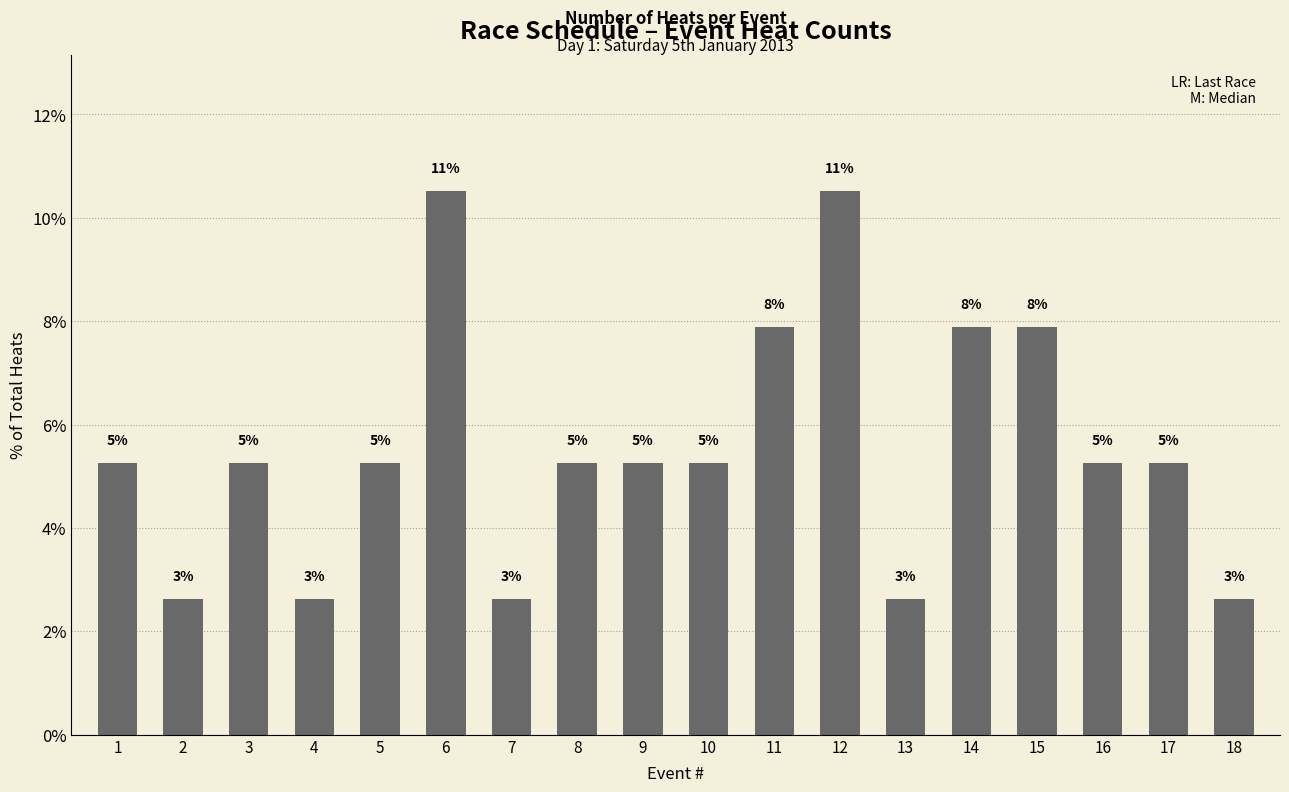

What is the maximum value shown in the chart?

10.5